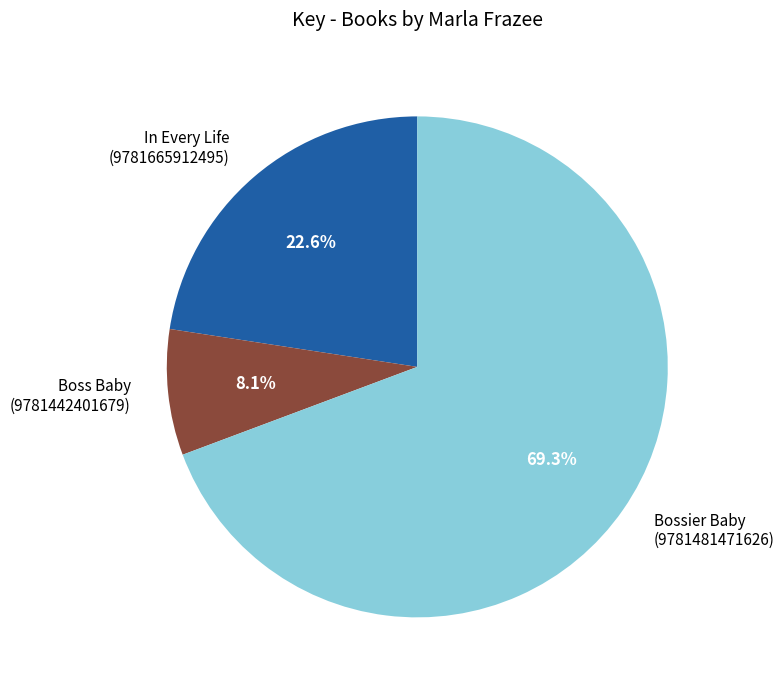

Which slice represents more than half of the pie?

Bossier Baby (9781481471626)